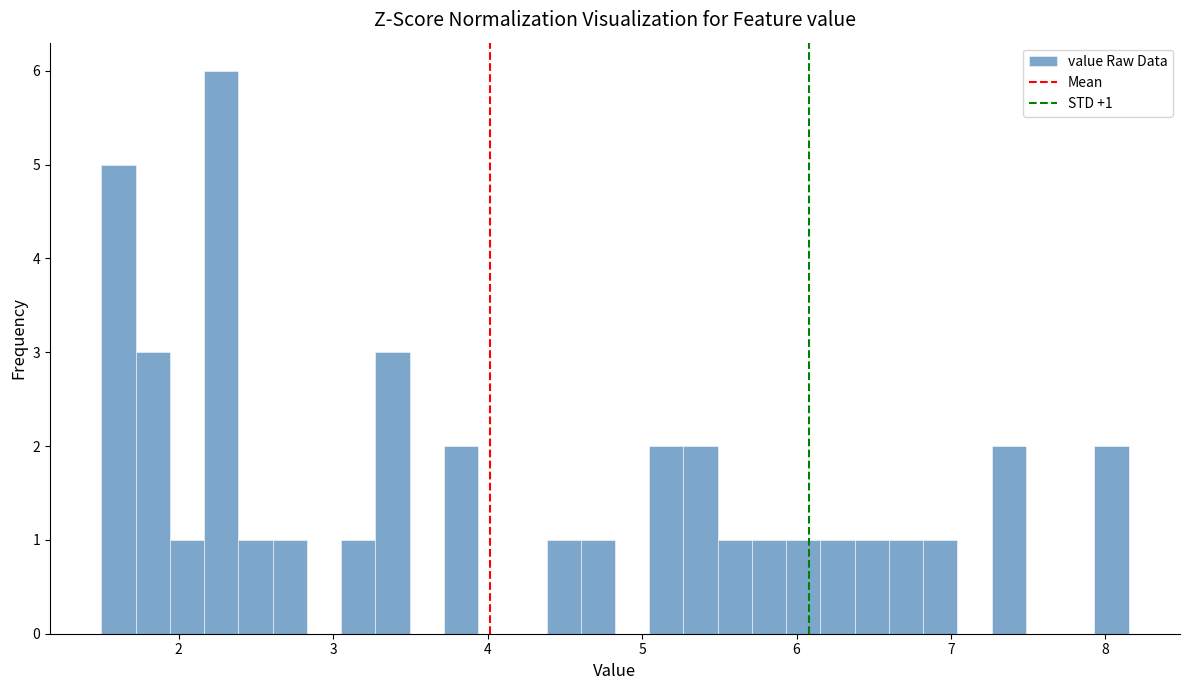

Read against the x-axis, roughly where is the centre of the tallest bar?

2.3